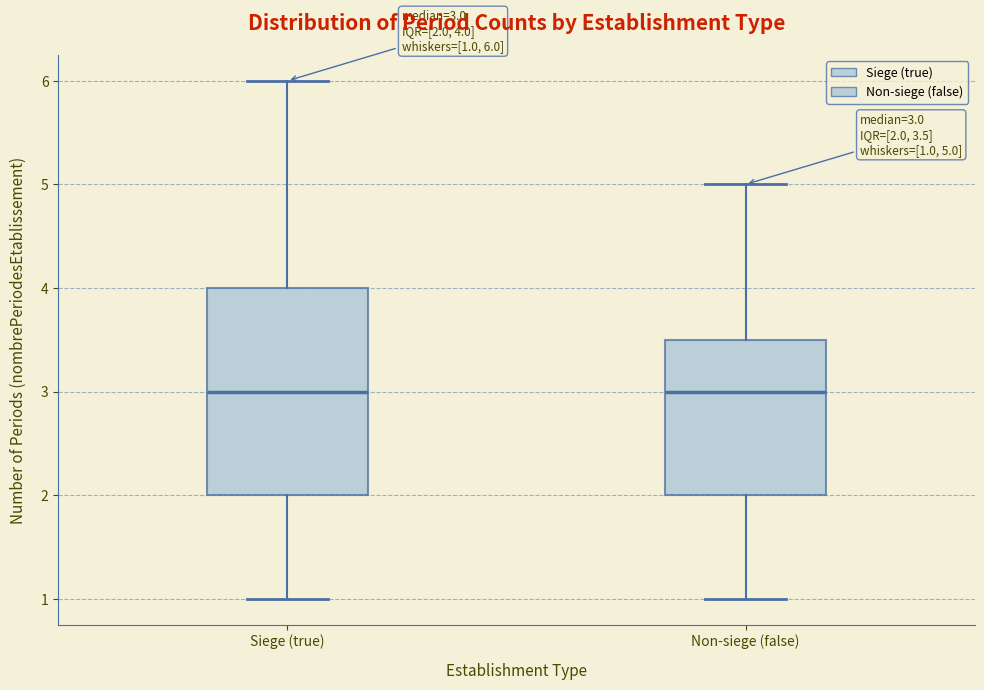

Which box is the tallest, from its lower edge to its upper edge?

Siege (true)